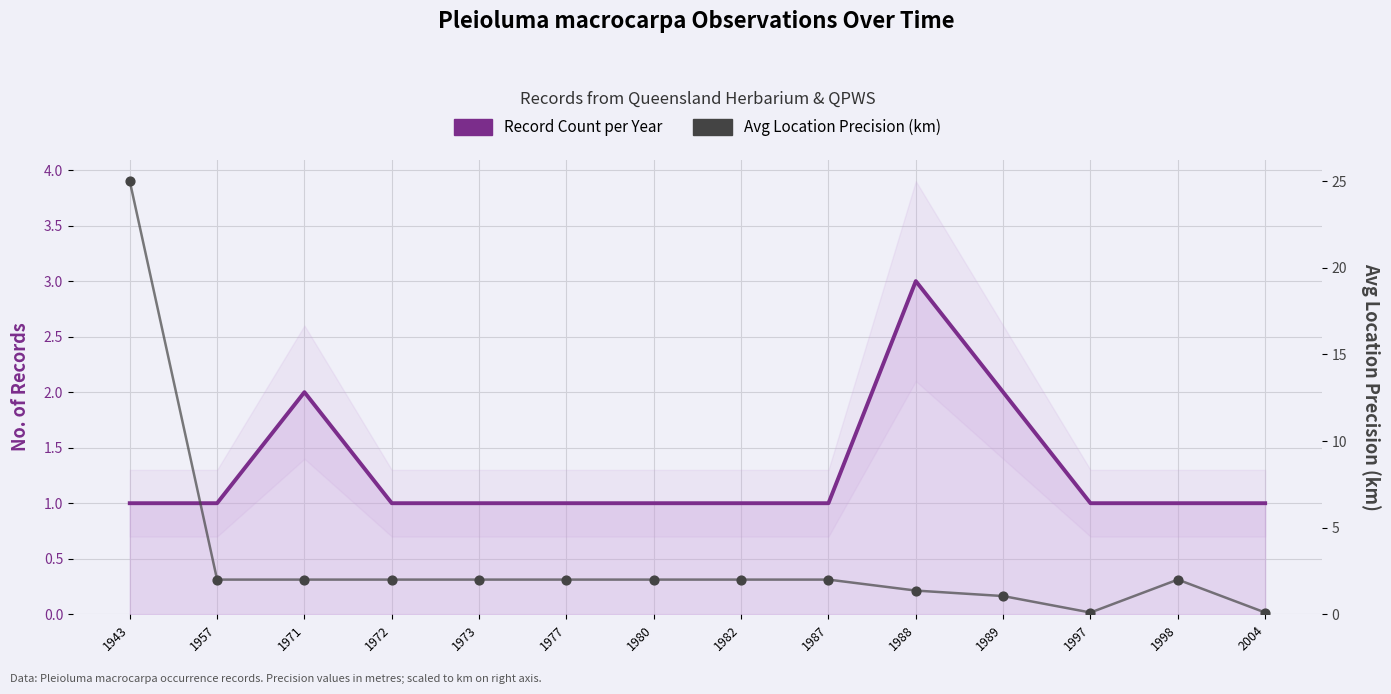

Is the value of Record Count per Year at 1971 greater than the value of Avg Location Precision (km) at 1982?

No